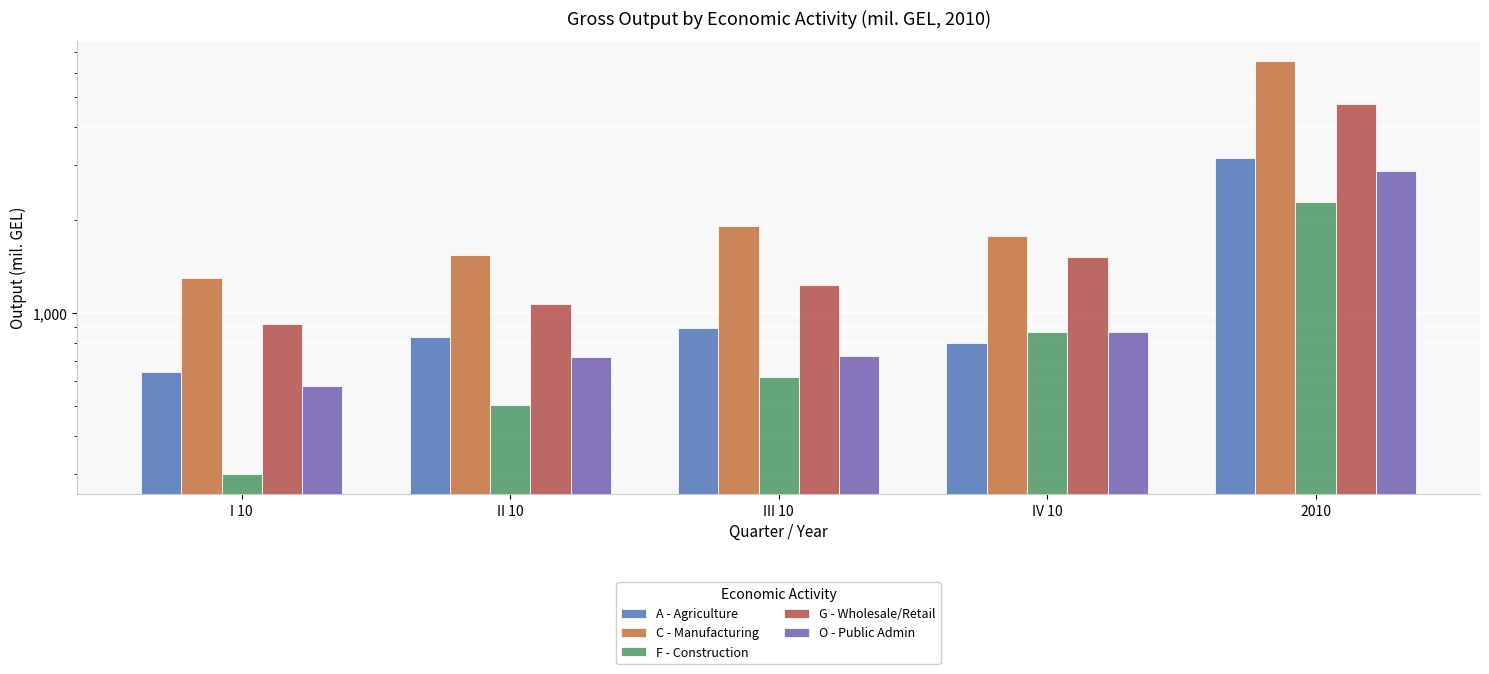

What position from the left is III 10?

3